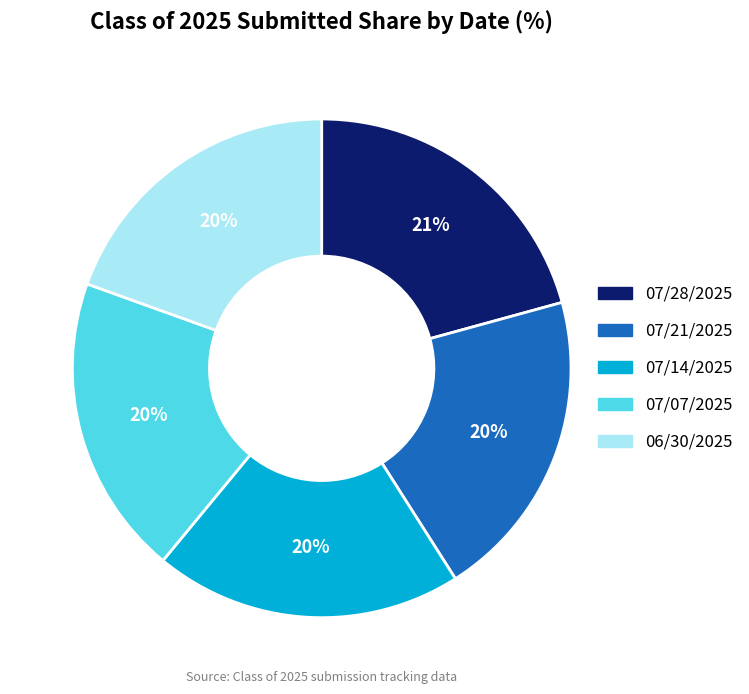

Is the sum of 06/30/2025 and 07/14/2025 greater than half?

No